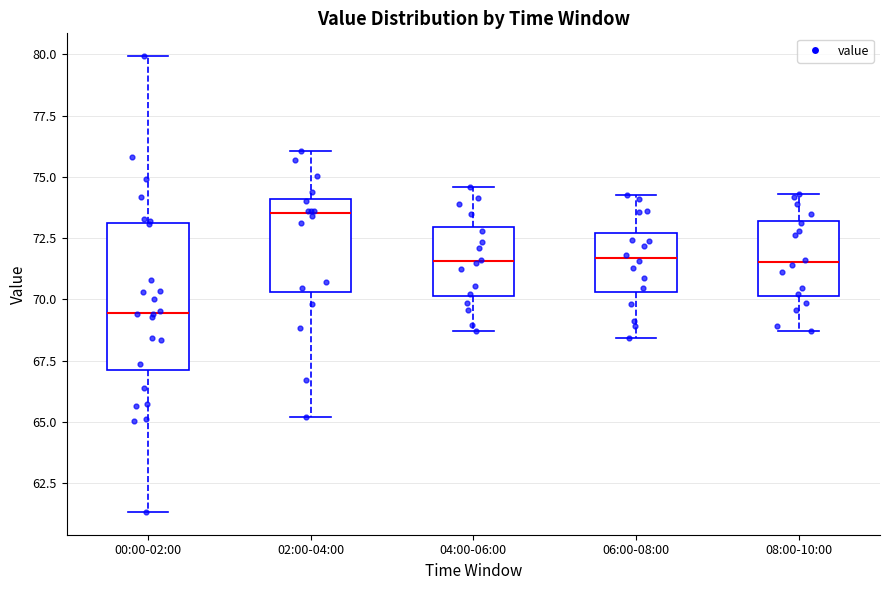

Which box's median line is the lowest?

00:00-02:00